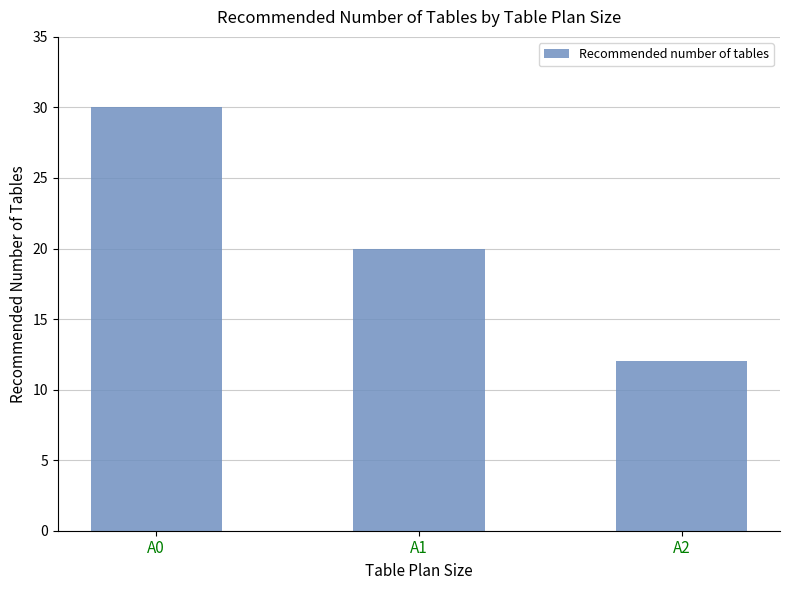

Does the chart contain any negative values?

No